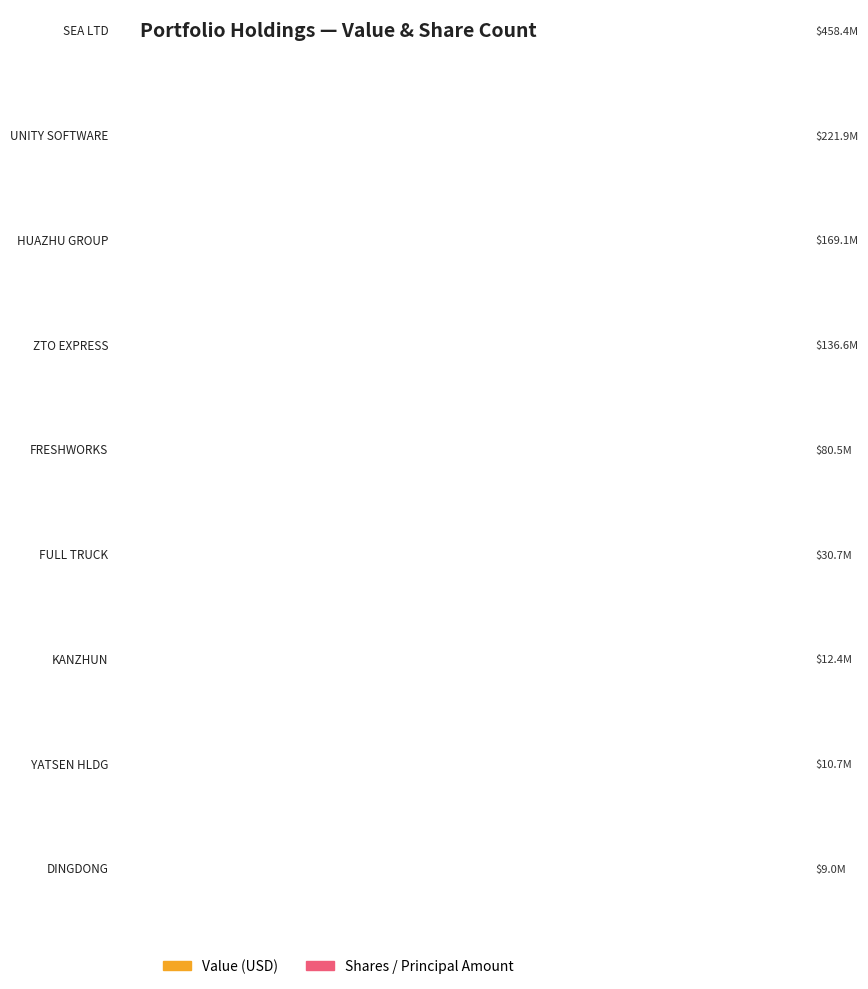

Reading left to right, list all the values displayed in this chart.

Value: SEA LTD=458403000	UNITY SOFTWARE=221920000	HUAZHU GROUP=169124000	ZTO EXPRESS=136551000	FRESHWORKS=80505000	FULL TRUCK=30712000	KANZHUN=12389000	YATSEN HLDG=10728000	DINGDONG=8959000
Shares or principal amount: SEA LTD=2049097	UNITY SOFTWARE=1552000	HUAZHU GROUP=4529292	ZTO EXPRESS=4838800	FRESHWORKS=3065686	FULL TRUCK=3669255	KANZHUN=355200	YATSEN HLDG=4989700	DINGDONG=554073